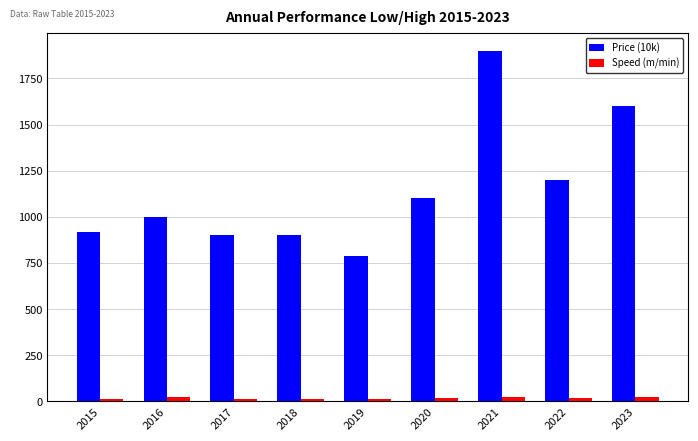

What is the minimum value shown in the chart?

12.0